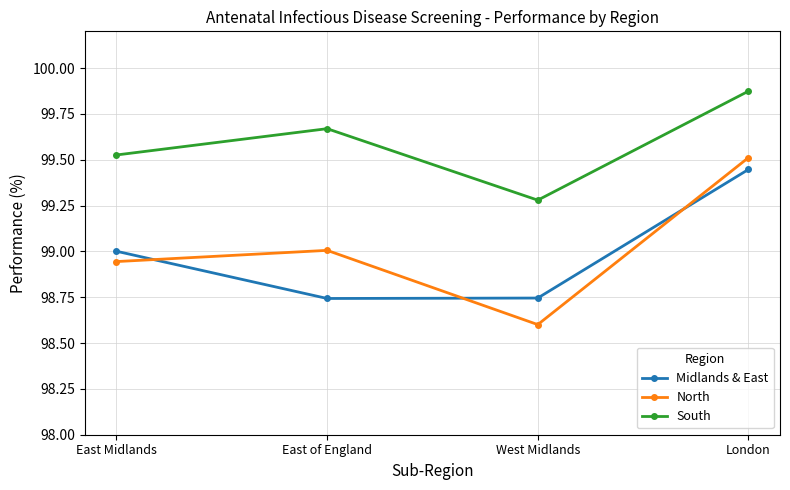

The Midlands & East series shows 99.0 at East Midlands. True or false?

True